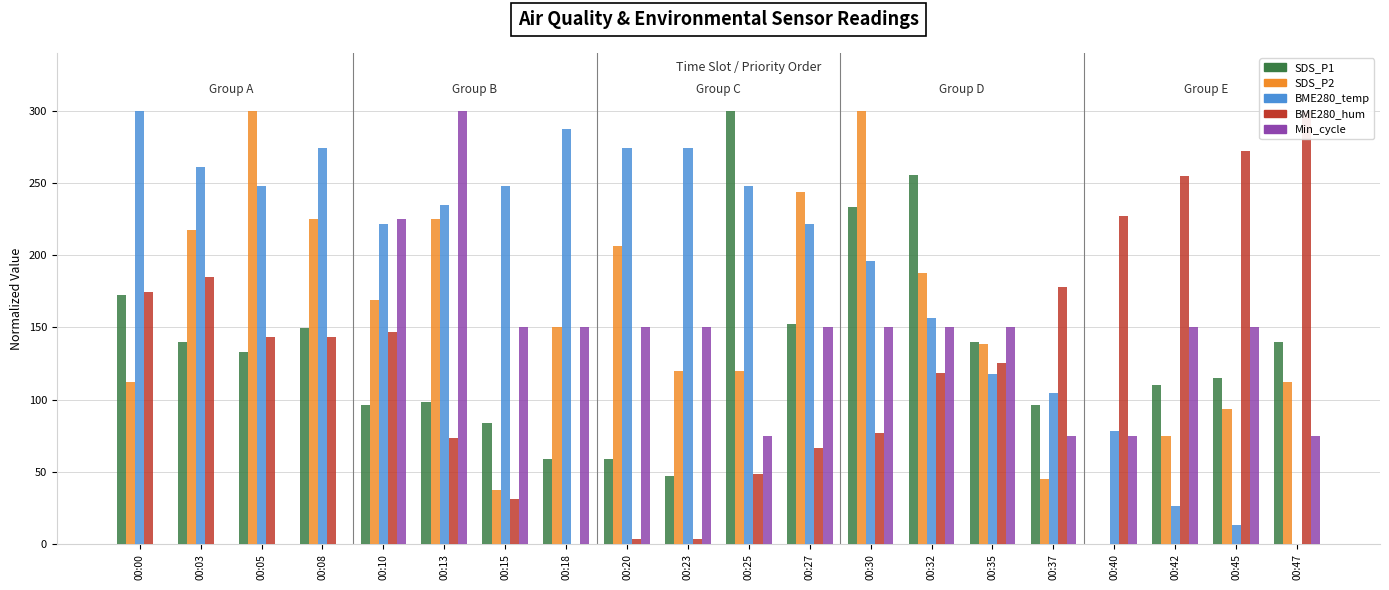

Reading left to right, transcribe all the data shown in this chart.

SDS_P1: 172.1	139.7	132.8	149.5	96.4	98.4	83.6	59.0	59.0	47.2	300.0	152.5	233.1	255.7	139.7	96.4	0.0	110.2	115.1	139.7
SDS_P2: 112.5	217.5	300.0	225.0	168.8	225.0	37.5	150.0	206.2	120.0	120.0	243.7	300.0	187.5	138.8	45.0	0.0	75.0	93.7	112.5
BME280_temp: 300.0	260.9	247.8	273.9	221.7	234.8	247.8	287.0	273.9	273.9	247.8	221.7	195.7	156.5	117.4	104.3	78.3	26.1	13.0	0.0
BME280_hum: 174.4	184.9	143.0	143.0	146.5	73.3	31.4	0.0	3.5	3.5	48.8	66.3	76.7	118.6	125.6	177.9	226.7	254.7	272.1	300.0
Min_cycle: 0.0	0.0	0.0	0.0	225.0	300.0	150.0	150.0	150.0	150.0	75.0	150.0	150.0	150.0	150.0	75.0	75.0	150.0	150.0	75.0